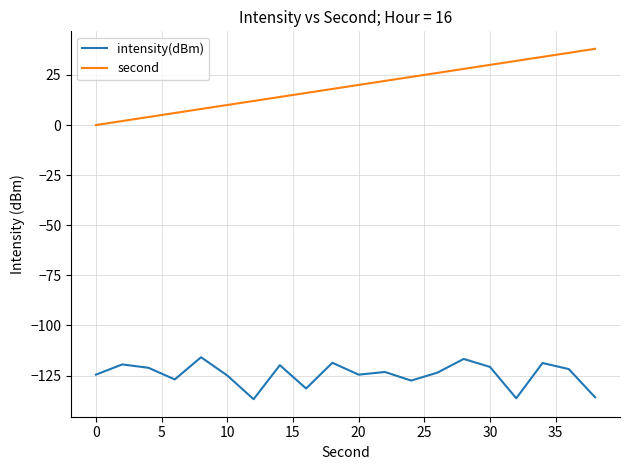

What is the minimum value shown in the chart?

-136.8